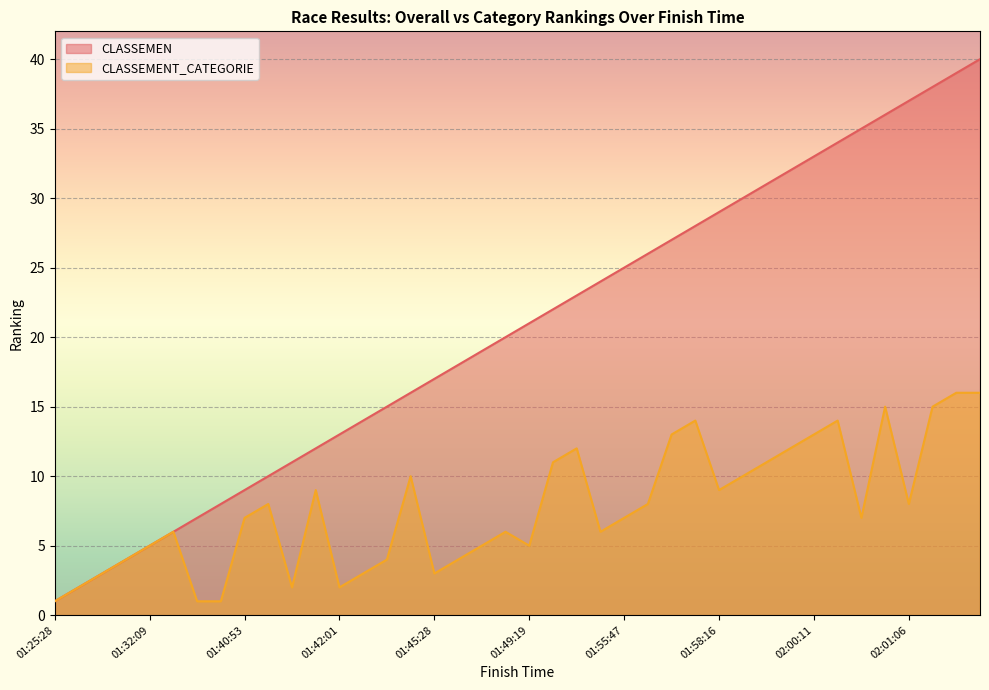

Which category has the highest value across all series?

02:02:41